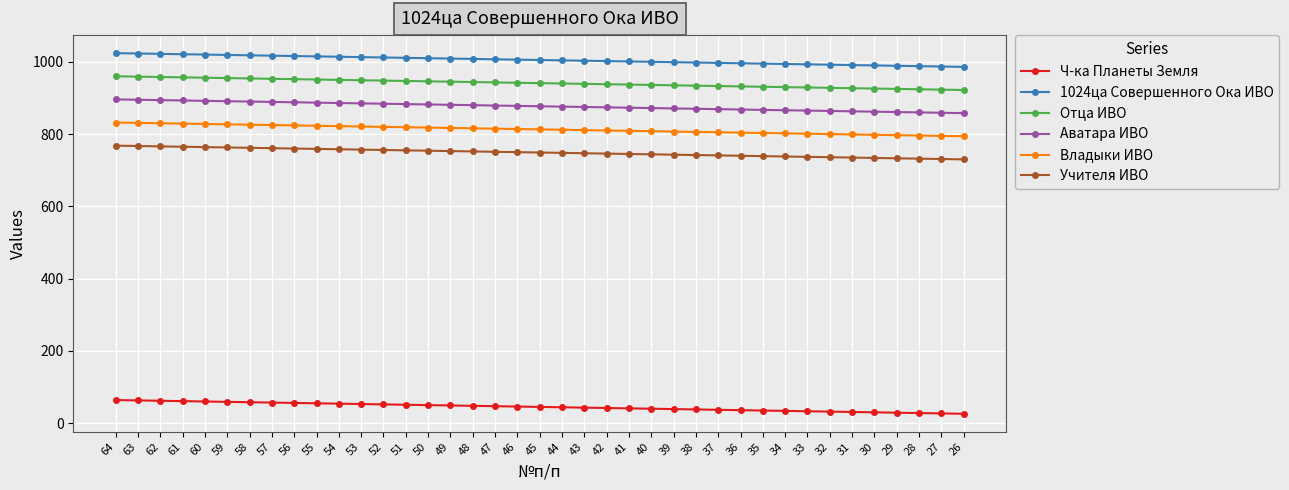

What is the highest value of the 1024ца Совершенного Ока ИВО series?

1024